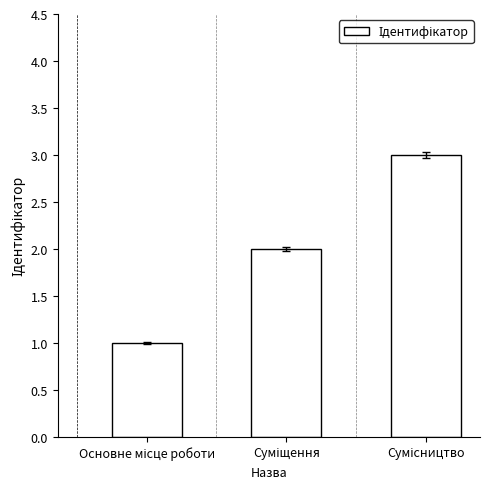

Count the number of data series in this chart.

1